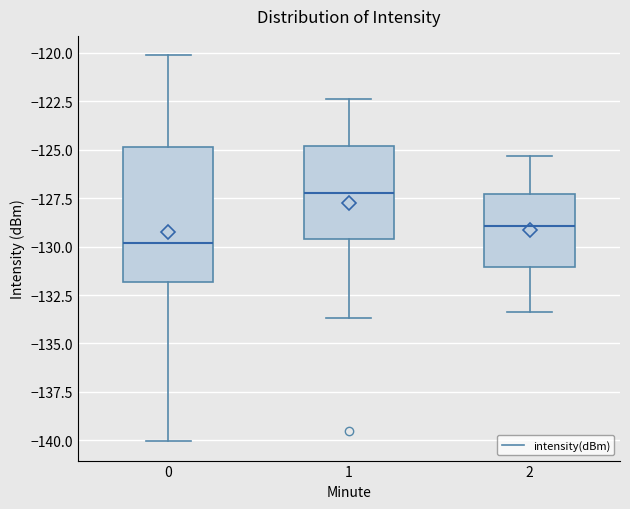

Which box is the tallest, from its lower edge to its upper edge?

0